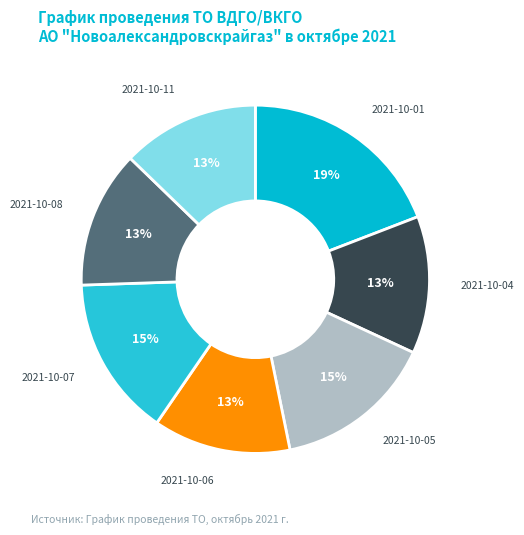

Combined, do 2021-10-05 and 2021-10-11 account for over 50%?

No